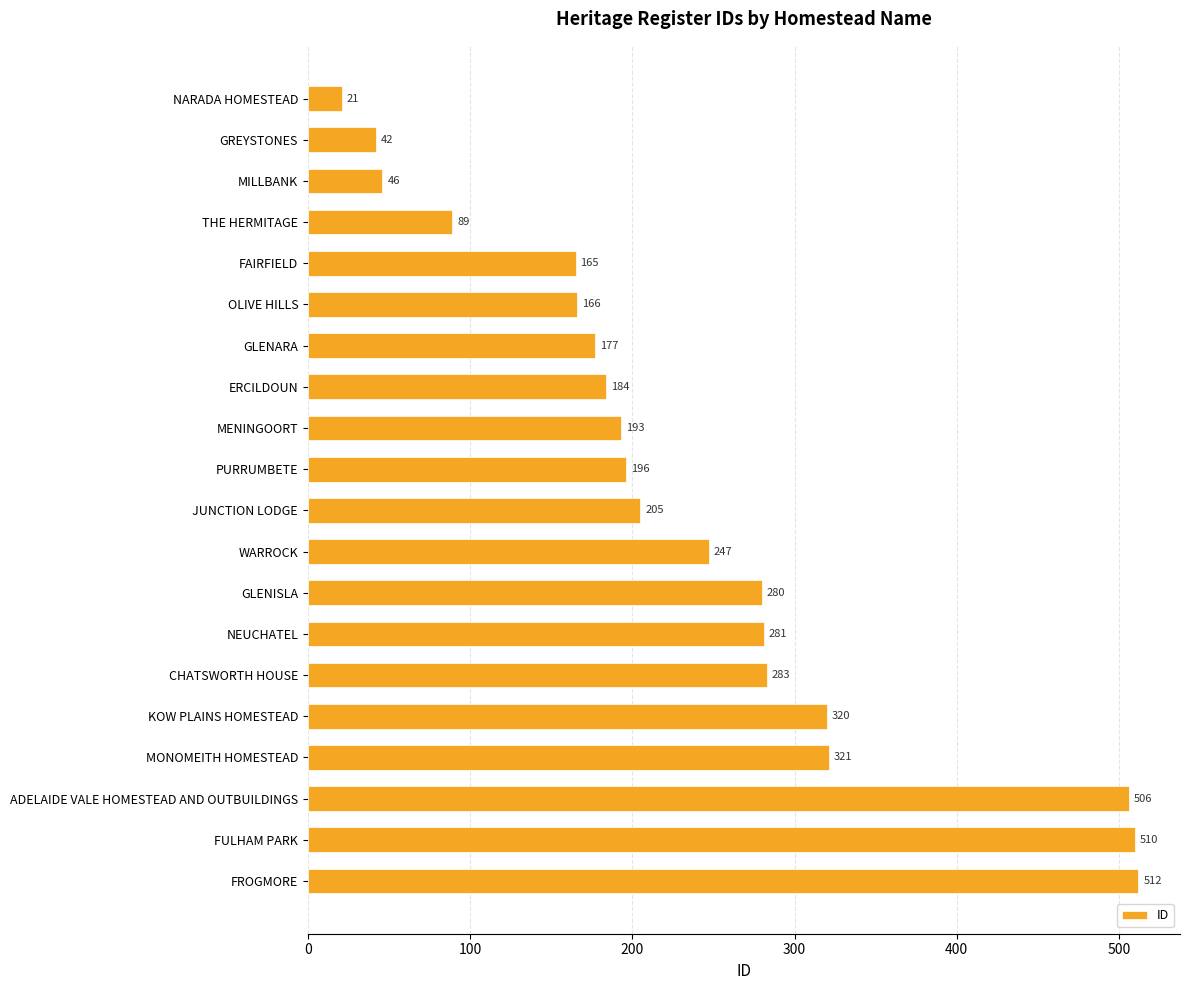

Reading top to bottom, extract all data points from this chart.

21	42	46	89	165	166	177	184	193	196	205	247	280	281	283	320	321	506	510	512